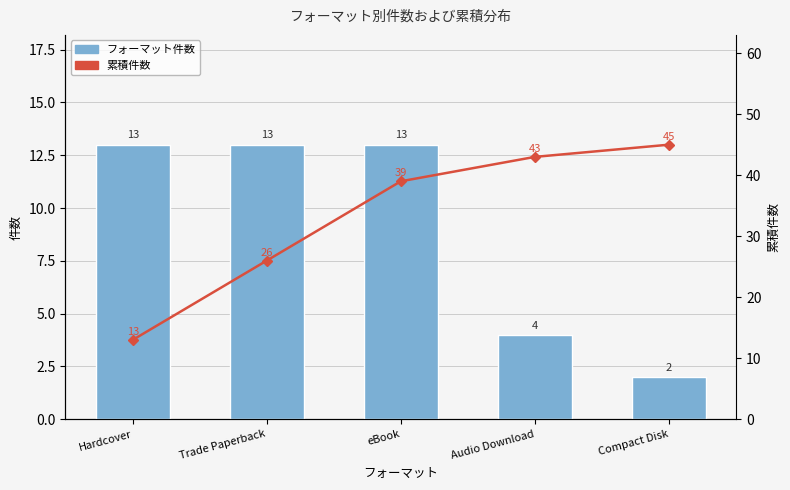

What is the maximum value shown in the chart?

45